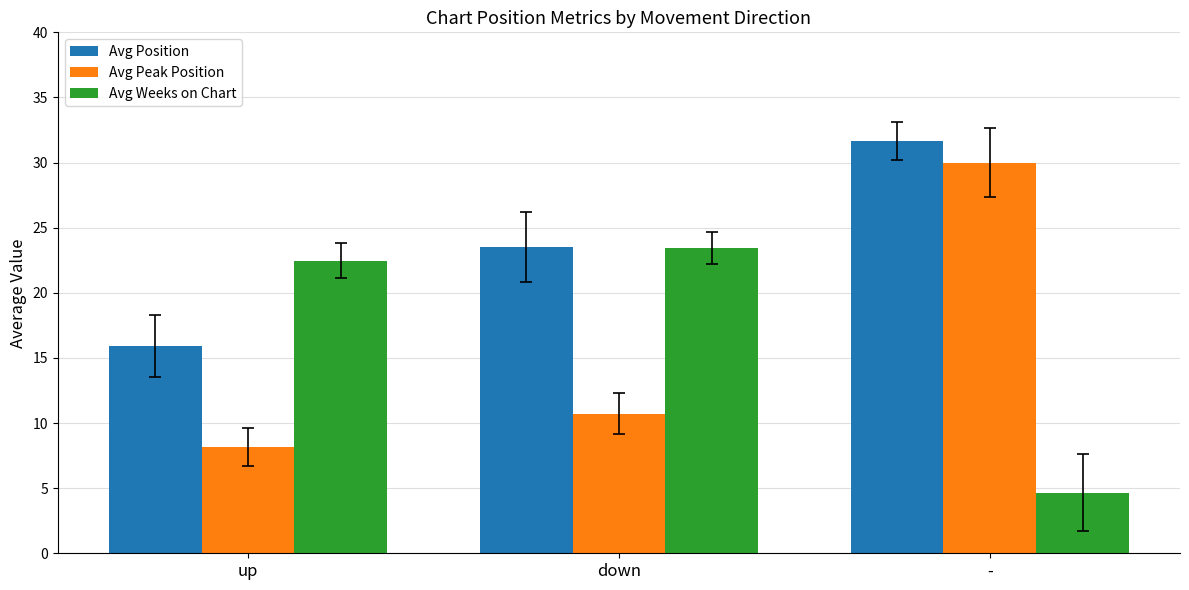

List the labels in order of Avg Peak Position value, largest first.

-, down, up